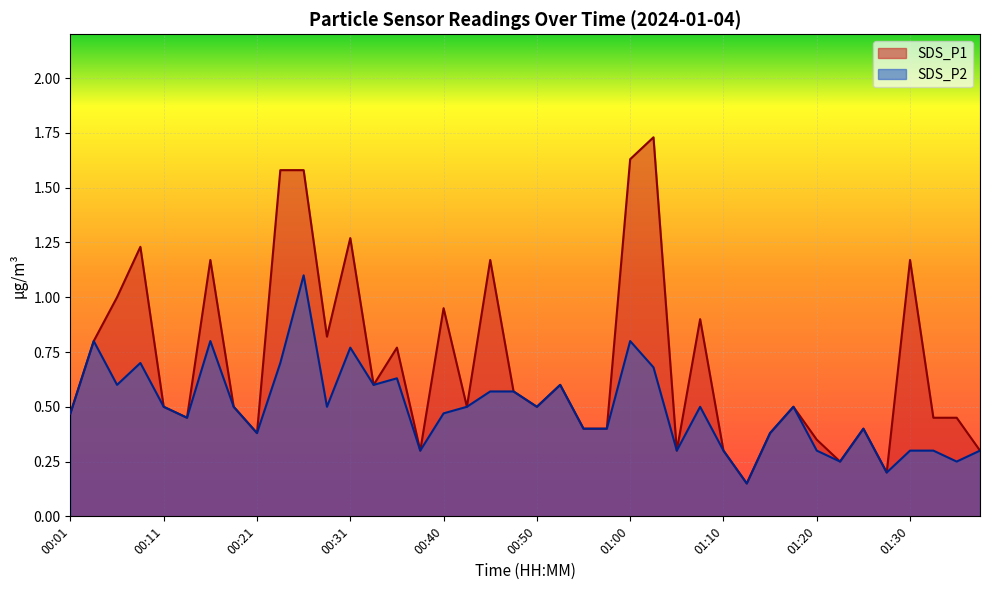

At how many categories does at least one series exceed 0?

40